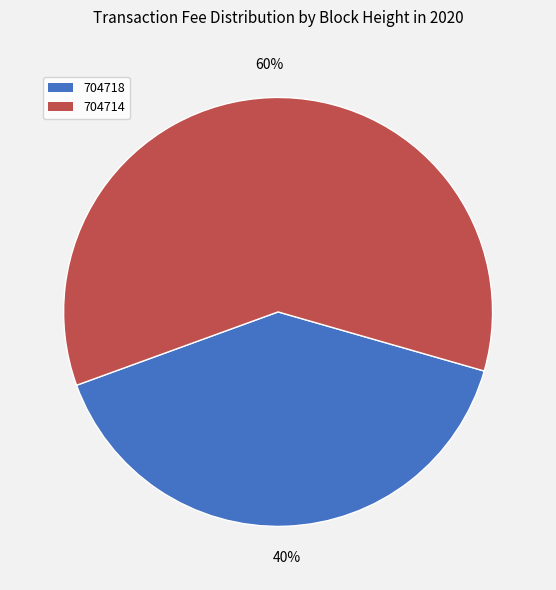

Is there a majority slice in this chart?

Yes